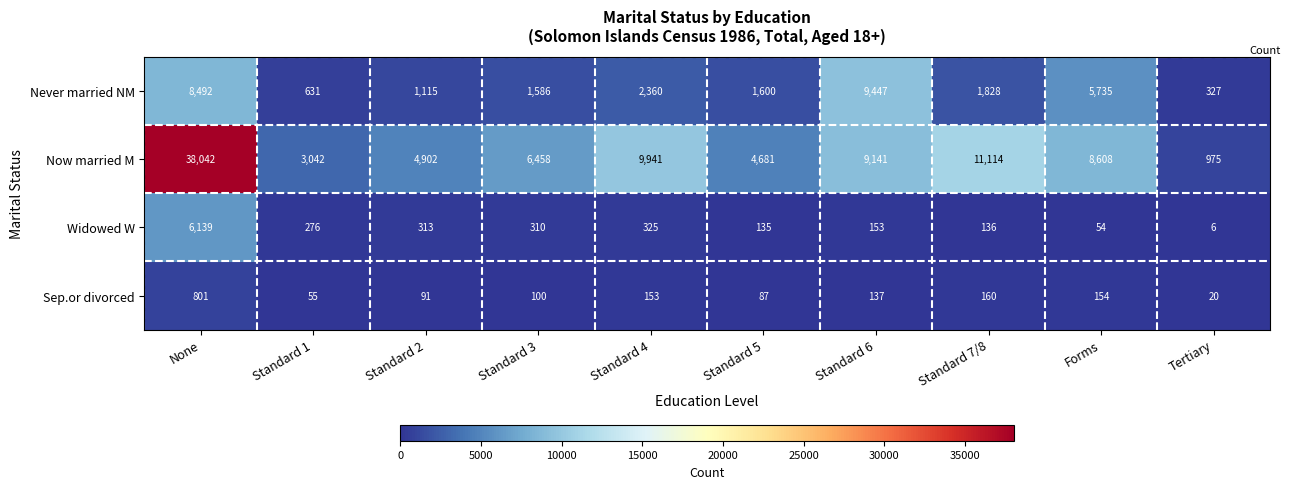

Which series has the largest total across all categories?

Now married M